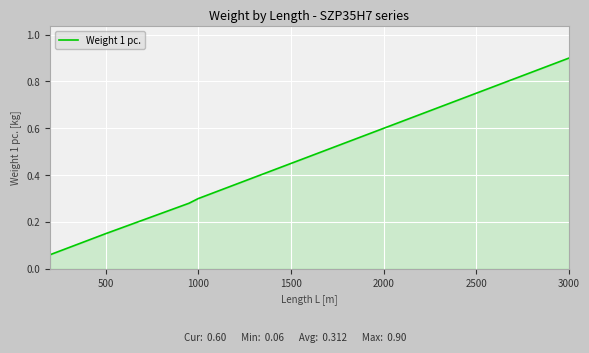

What is the sum of all values?

2.5